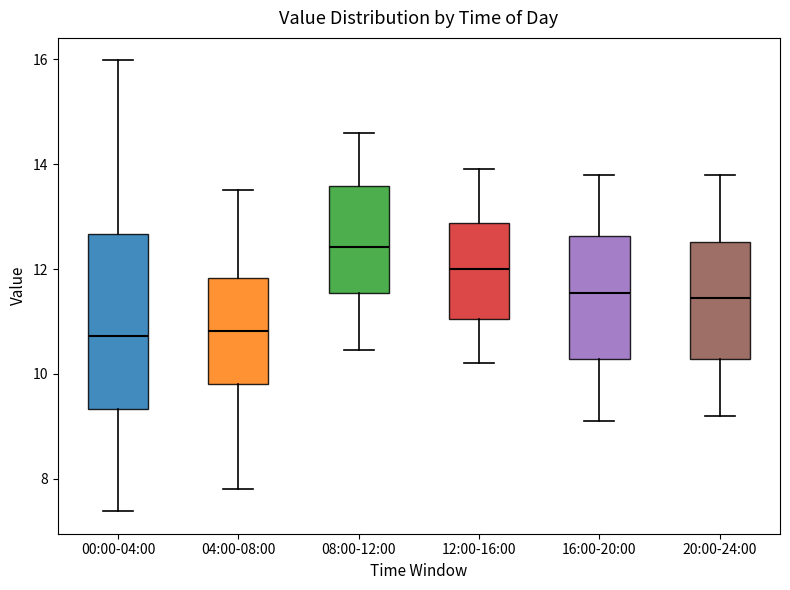

Reading left to right, transcribe this box plot: for each box, give where its median line is, the range the box spans, and where its two whiskers end, as read against the y-axis. The values are not printed on the chart, so give them approximately, as read against the axis.

00:00-04:00: median 10.8, box 9.4 to 12.6, whiskers 7.4 to 16.0
04:00-08:00: median 10.8, box 9.8 to 11.8, whiskers 7.8 to 13.6
08:00-12:00: median 12.4, box 11.6 to 13.6, whiskers 10.4 to 14.6
12:00-16:00: median 12.0, box 11.0 to 12.8, whiskers 10.2 to 14.0
16:00-20:00: median 11.6, box 10.2 to 12.6, whiskers 9.2 to 13.8
20:00-24:00: median 11.4, box 10.2 to 12.6, whiskers 9.2 to 13.8